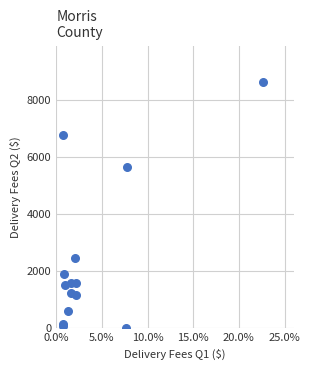

What Y value in the scatter plot is closest to 4306?

5654.4